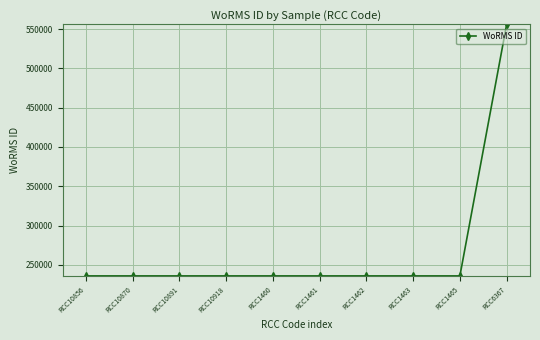

Does the chart have visible grid lines?

Yes